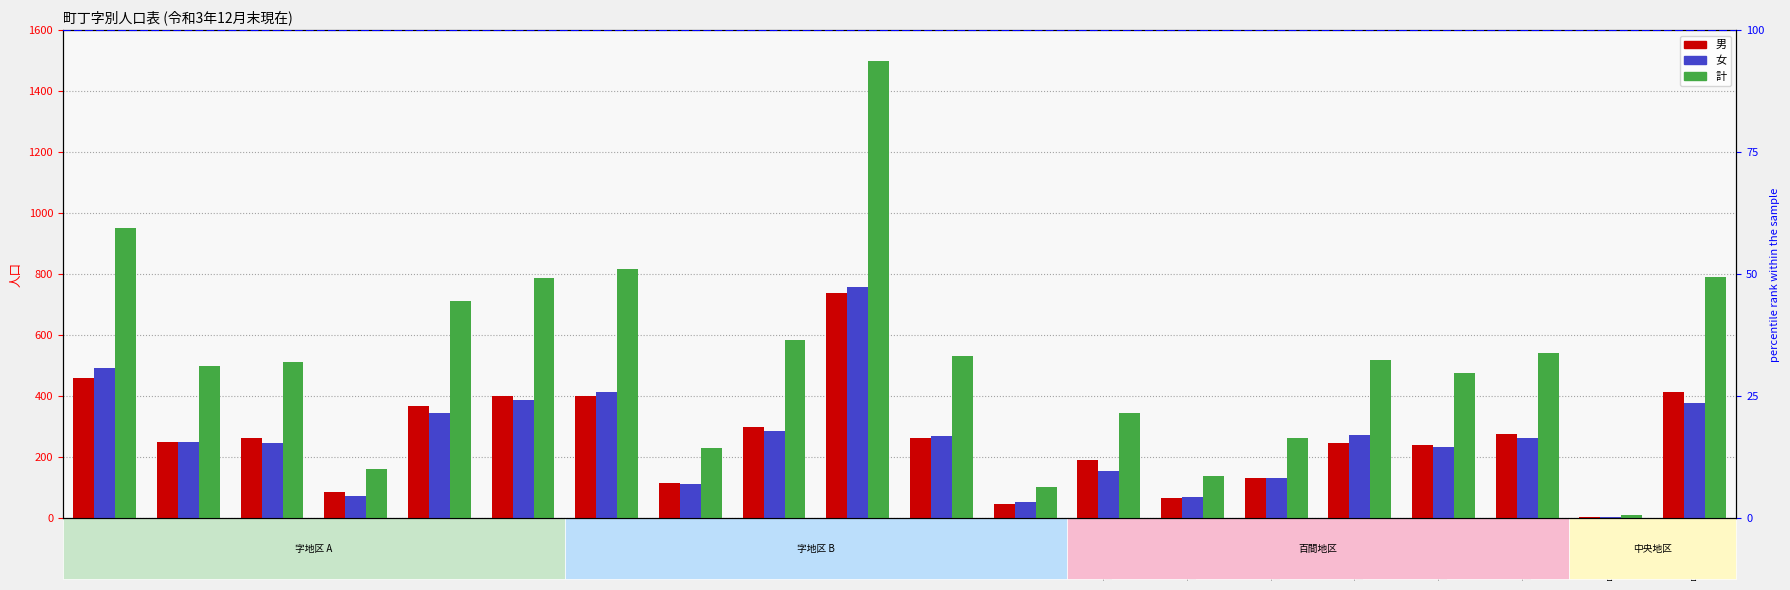

Rank the series by their maximum value, from lowest to highest.

男, 女, 計